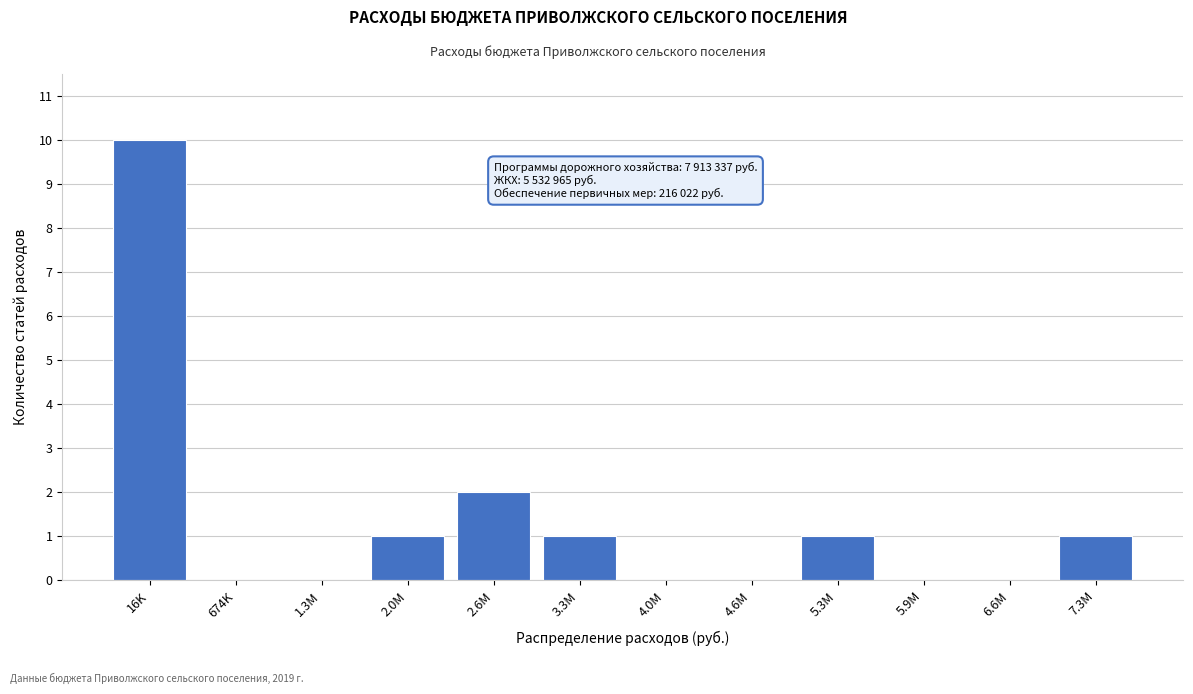

Reading right to left, list all the values displayed in this chart.

7.3M=1	6.6M=0	5.9M=0	5.3M=1	4.6M=0	4.0M=0	3.3M=1	2.6M=2	2.0M=1	1.3M=0	674K=0	16K=10